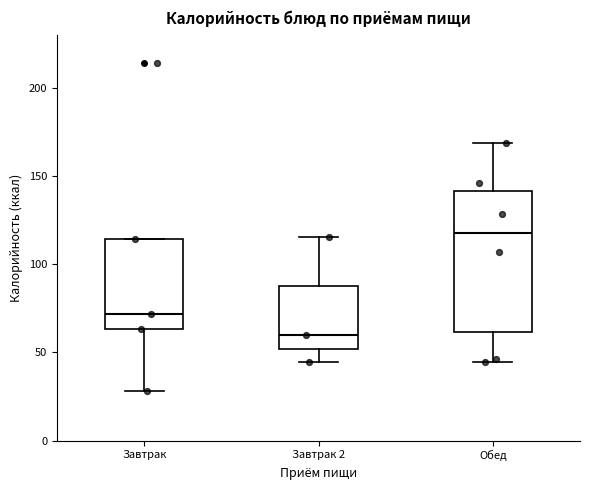

Comparing the boxes themselves (not the whiskers), which one is the tallest?

Обед